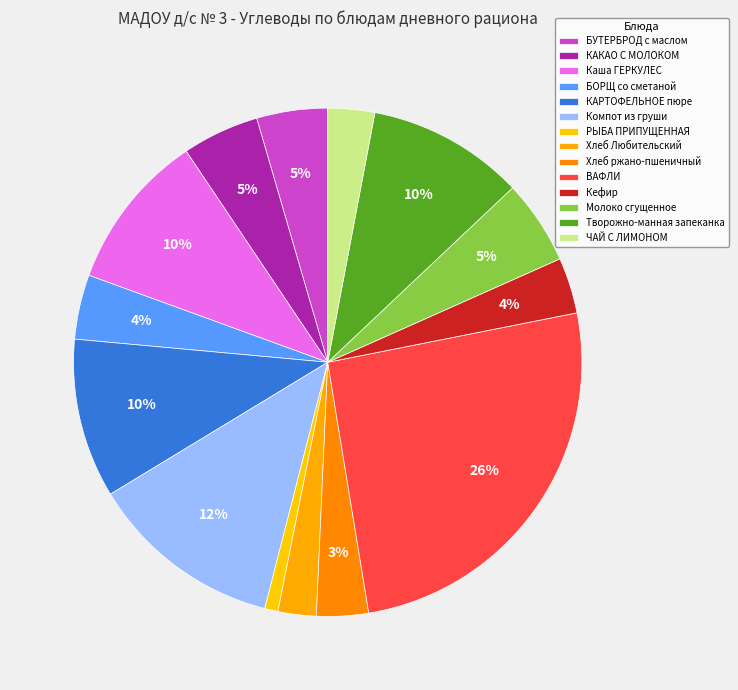

What is the total percentage of Хлеб Любительский and БОРЩ со сметаной?

6.5%